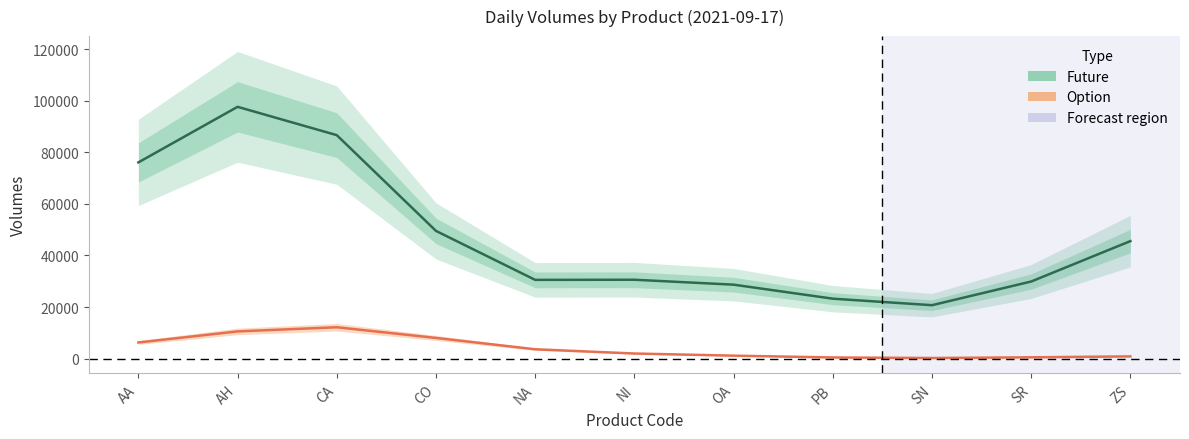

In Future (main), how many points are higher than both neighbors (excluding endpoints)?

2